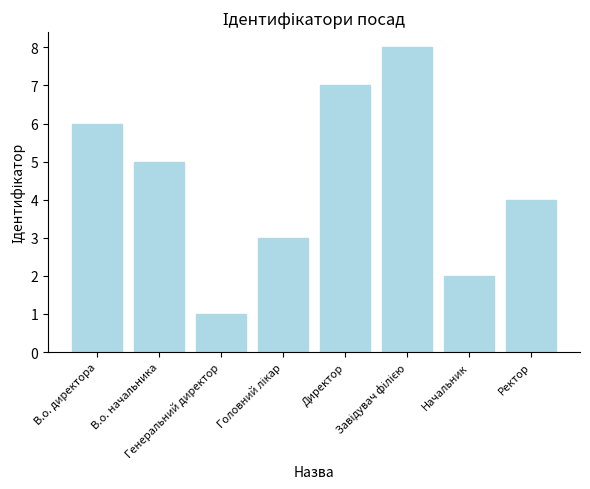

What is the greatest value displayed?

8